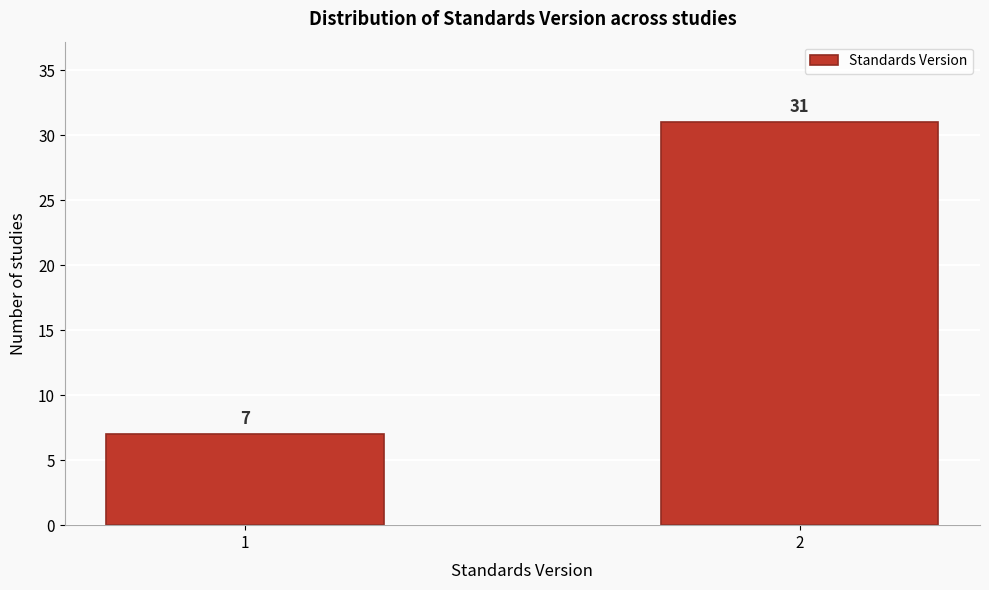

Reading left to right, extract all data points from this chart.

1=7	2=31